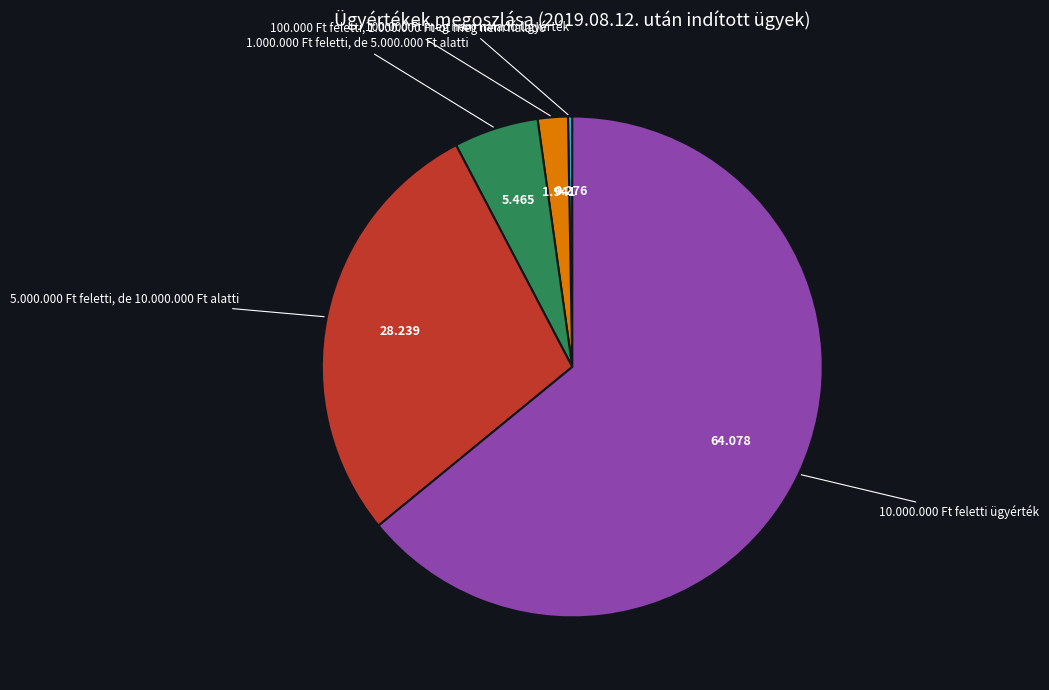

Is there a majority slice in this chart?

Yes